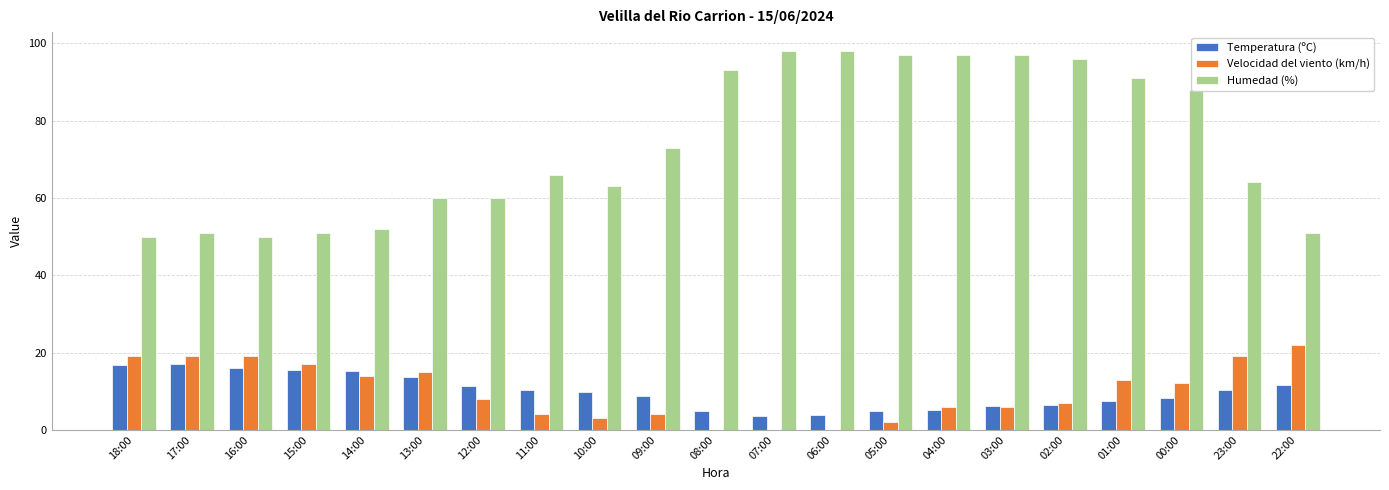

What is the highest value of the Temperatura (ºC) series?

17.1